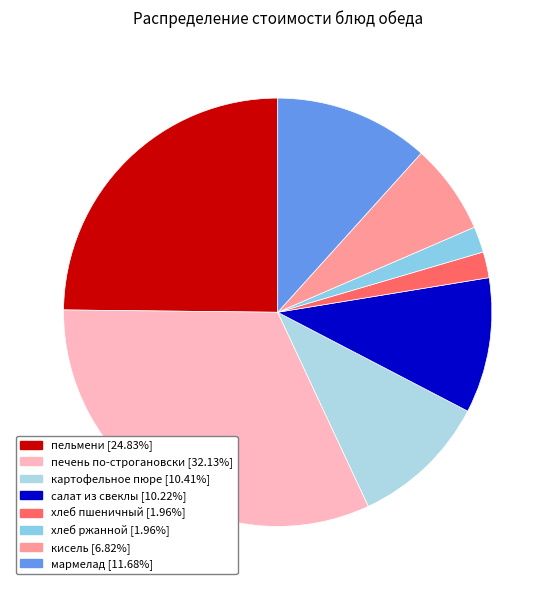

Count the number of slices in the pie.

8